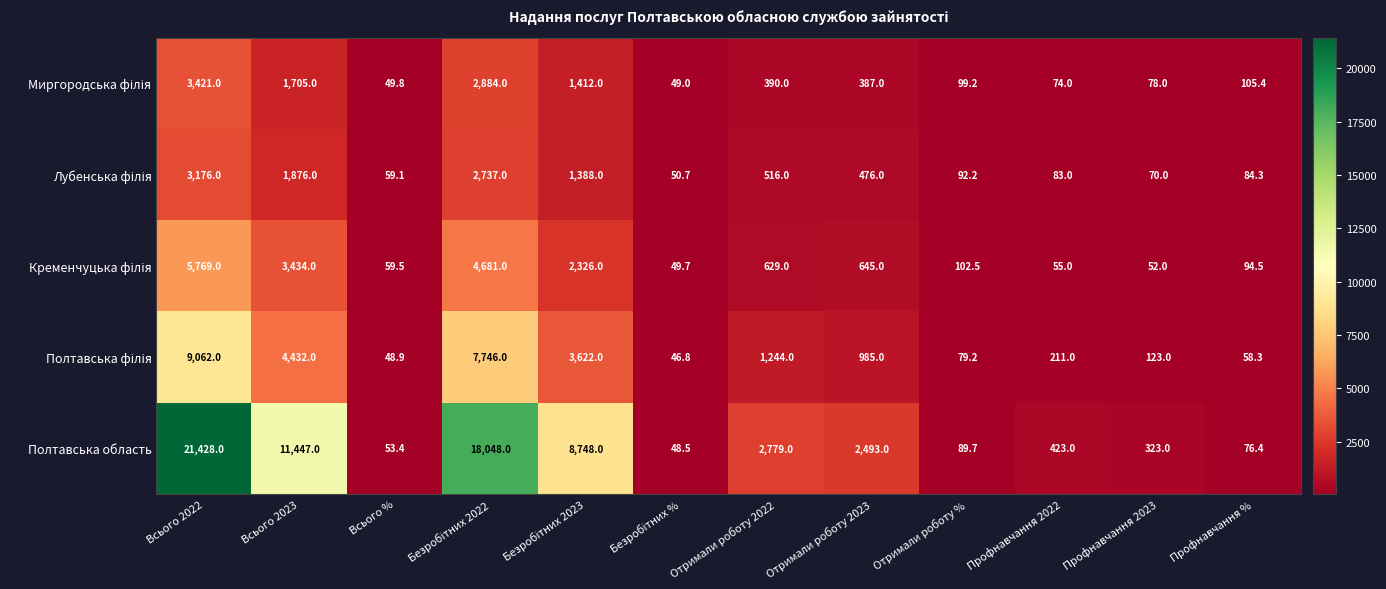

What is the maximum value for Полтавська область?

21428.0